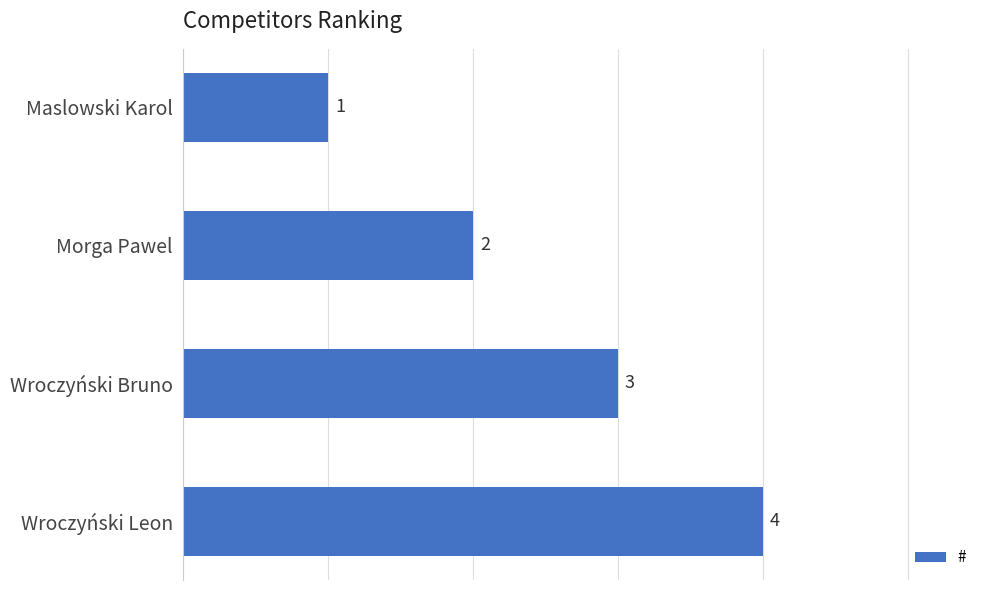

What is the change in value from Morga Pawel to Wroczyński Bruno?

+1